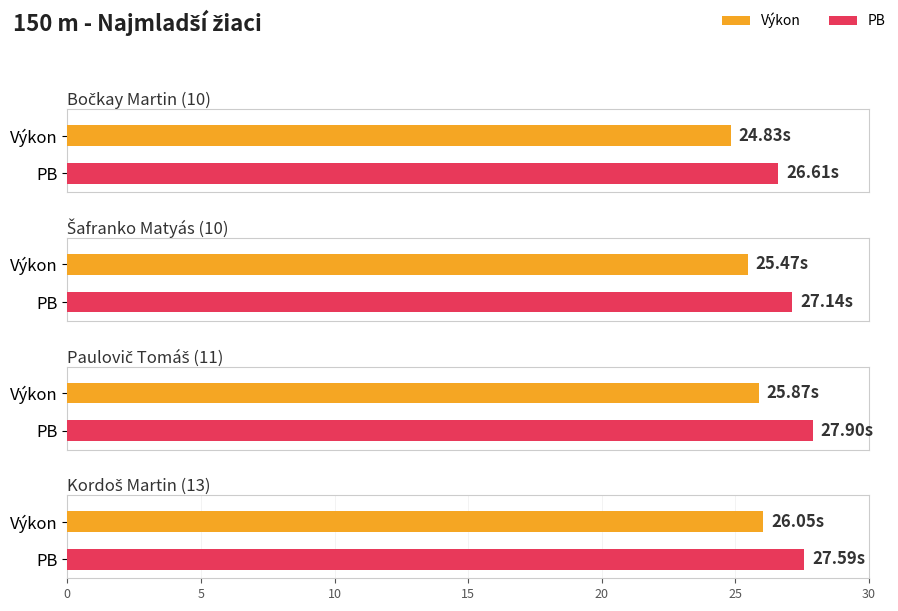

The PB series shows 7.3 at Kordoš Martin (13). True or false?

False